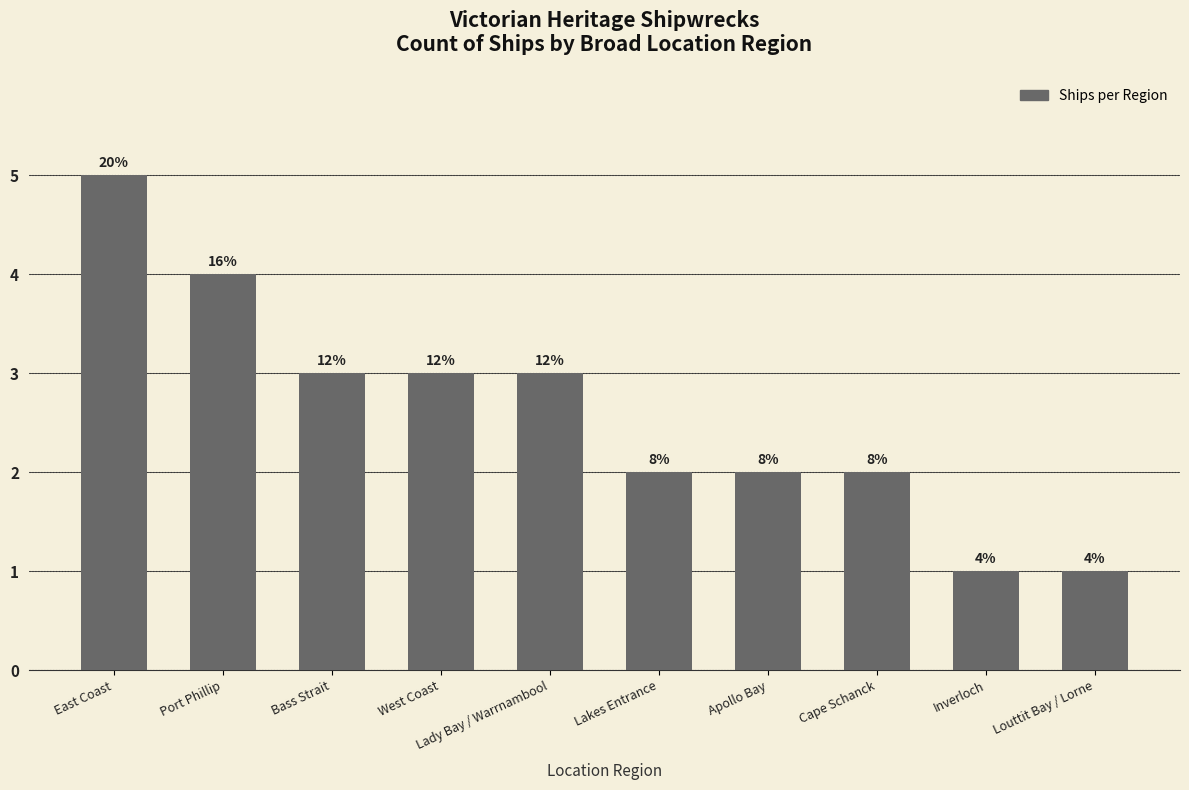

Between Inverloch and Bass Strait, which is larger?

Bass Strait